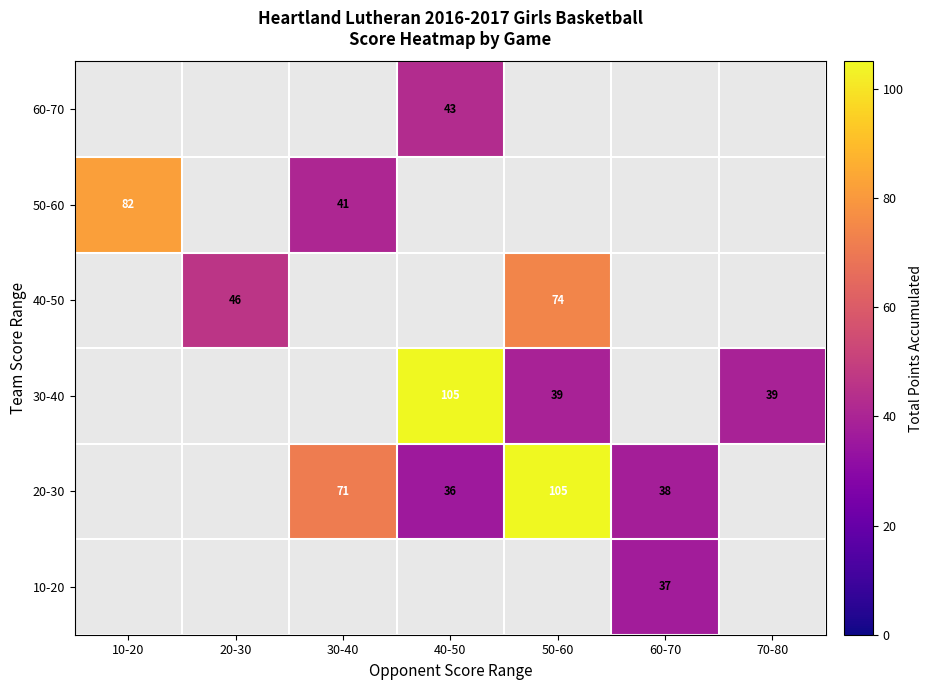

The value of 10-20 at 60-70 is 17. True or false?

False